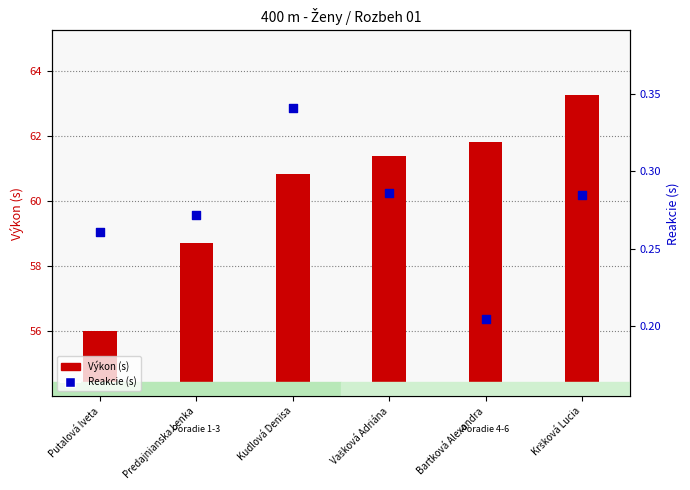

Which series contains the lowest Y value?

Reakcie (s)